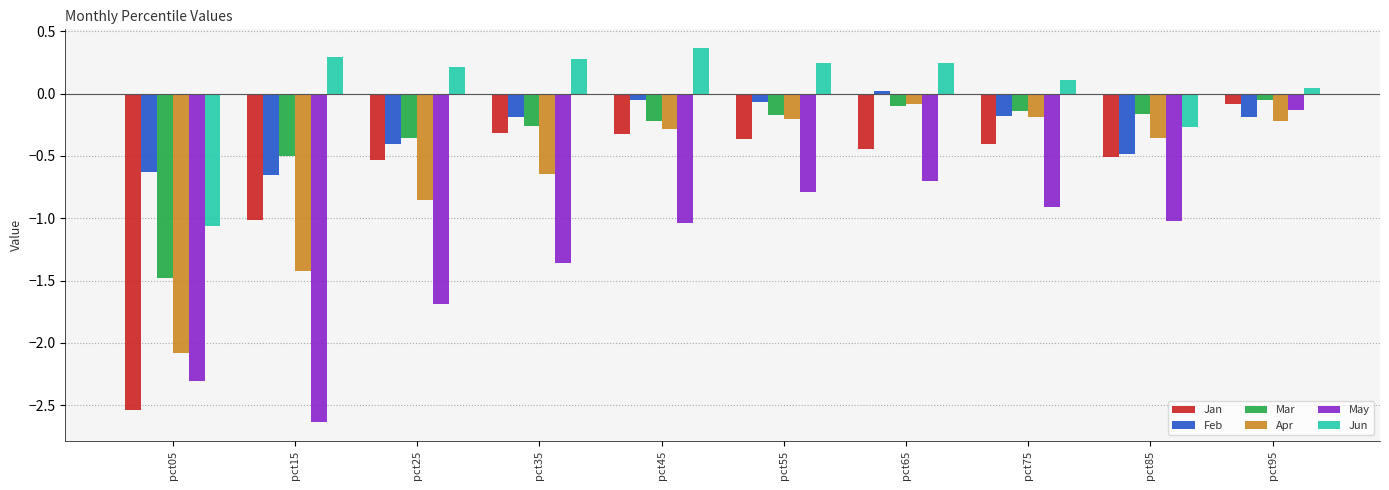

What is the difference between the maximum and second lowest values in the Feb series?

0.7